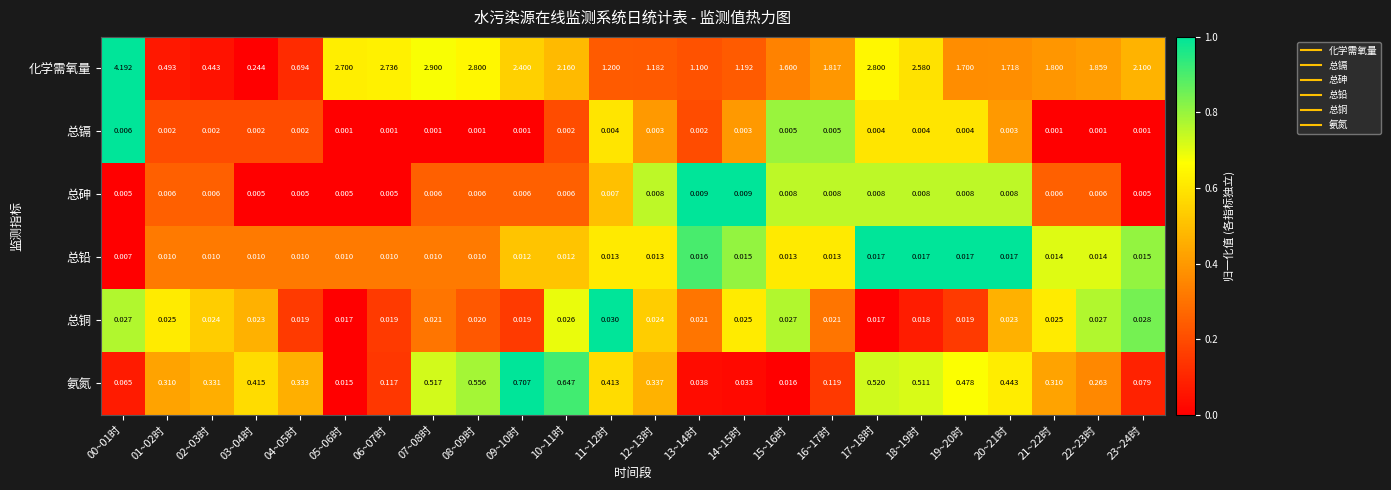

Between 01~02时 and 21~22时, which series saw the biggest shift?

化学需氧量